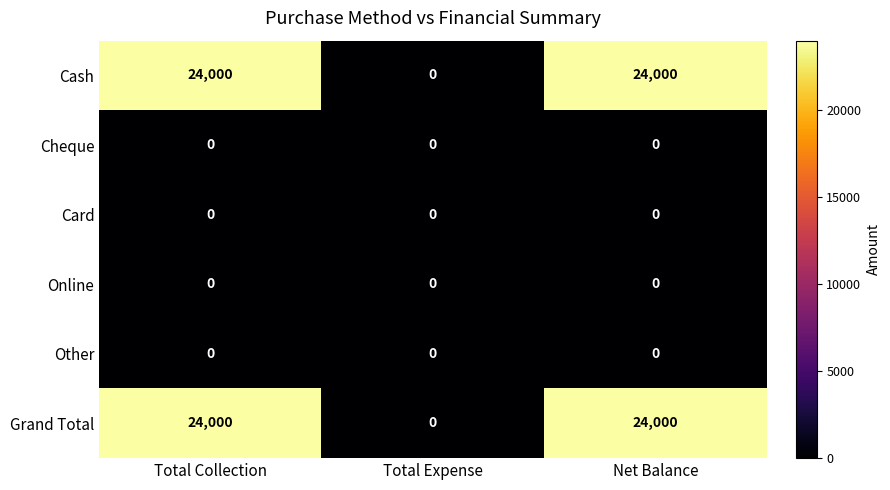

At how many categories does at least one series exceed 19249?

2